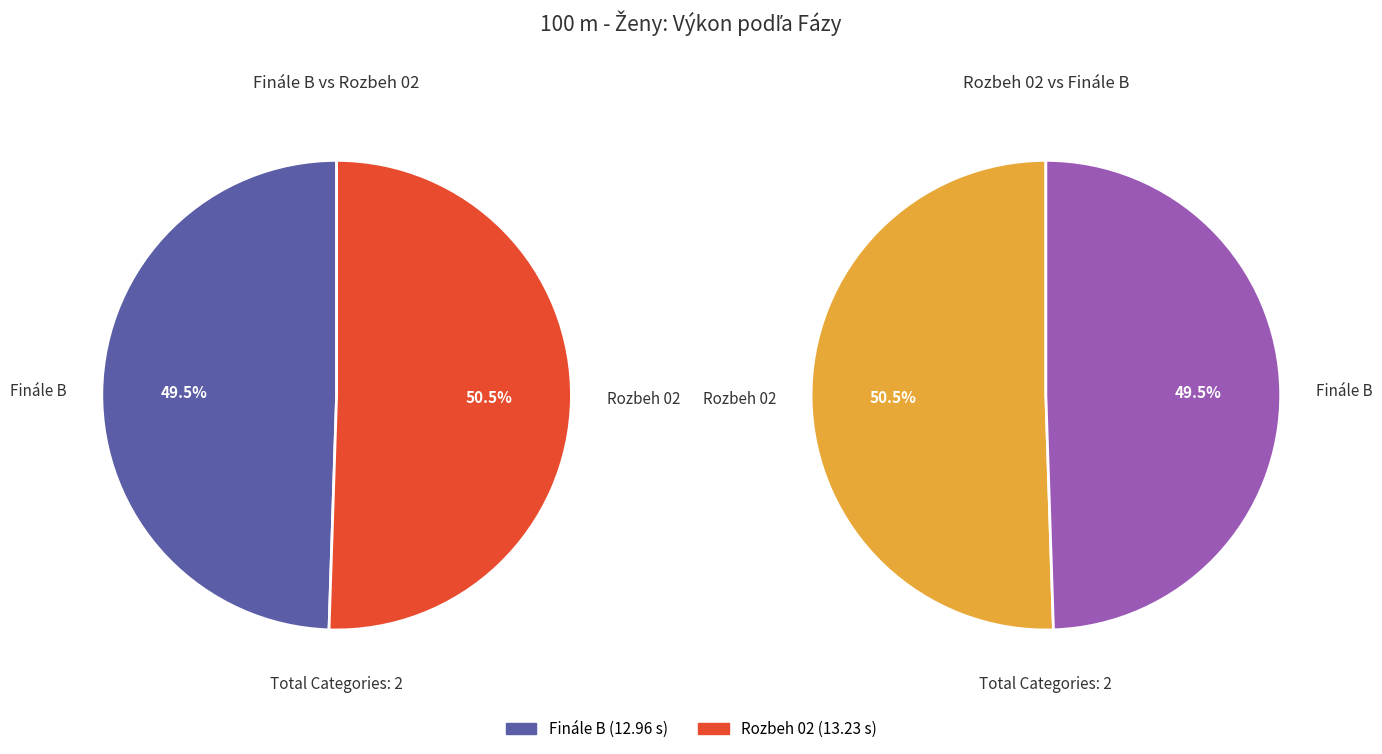

What is the change in value from Finále B to Rozbeh 02?

+0.3